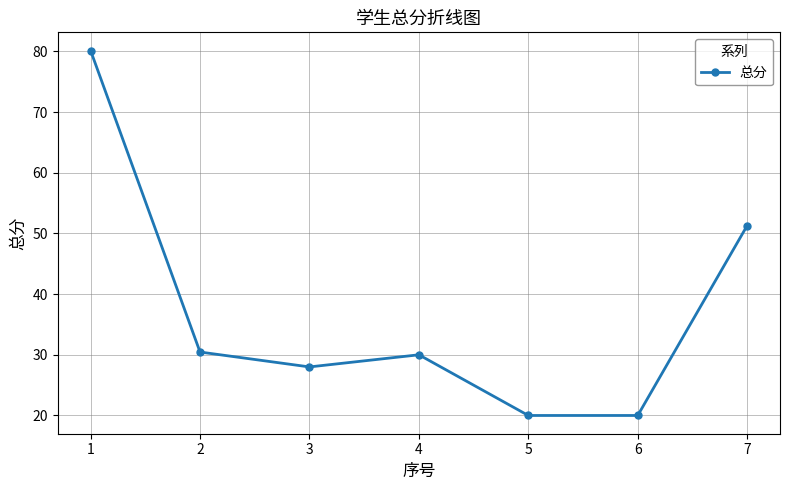

Reading left to right, list all the values displayed in this chart.

1=80.1	2=30.5	3=28.0	4=30.0	5=20.0	6=20.0	7=51.3